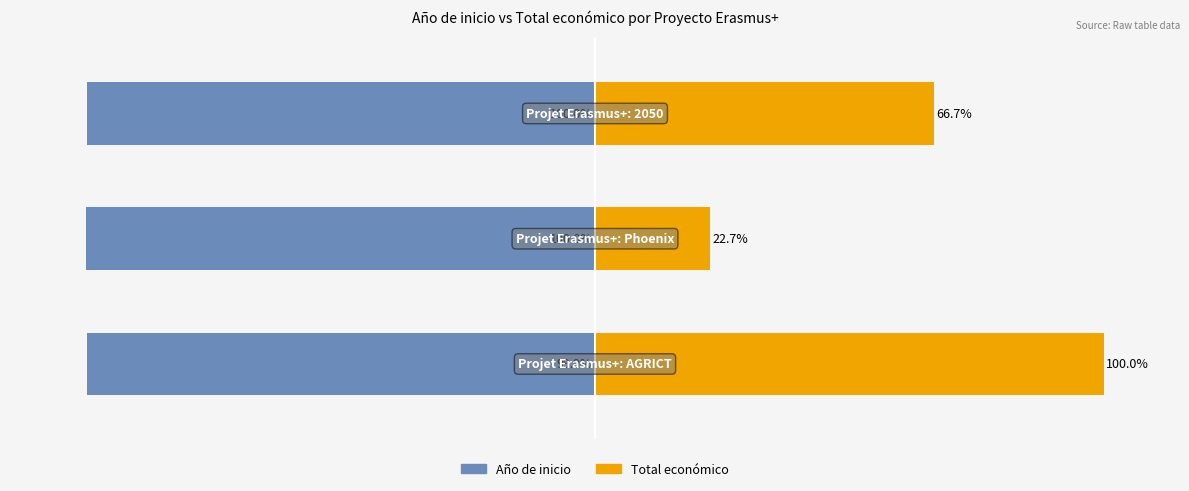

Reading right to left, what are all the values shown in this chart?

Año de inicio: 2=-100.0	1=-100.0	0=-99.9
Total económico: 2=66.7	1=22.7	0=100.0